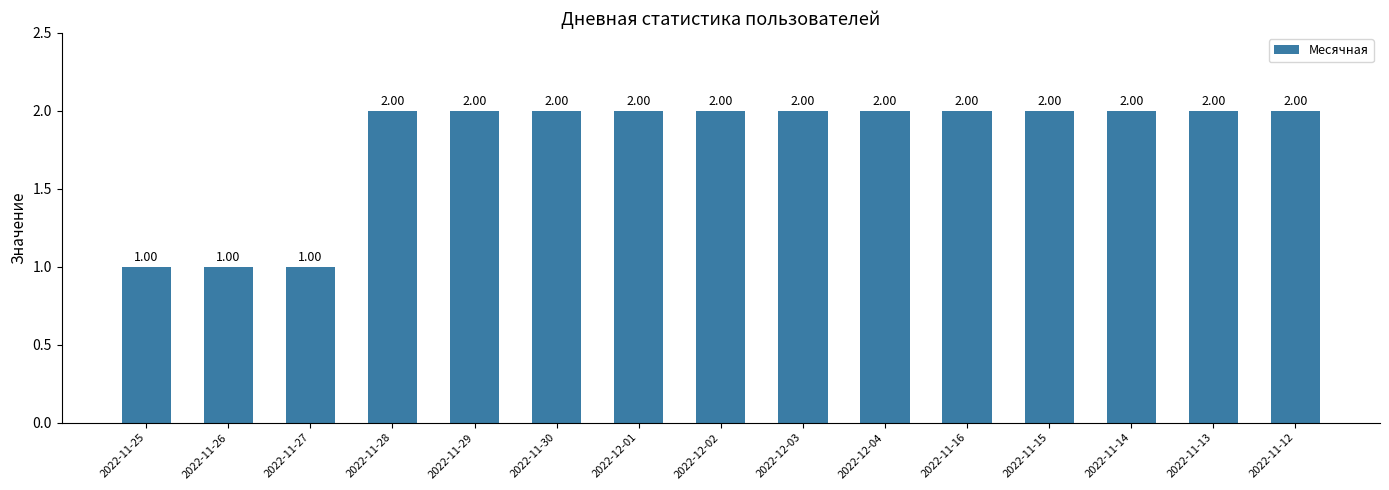

What is the ratio of the value at 2022-12-03 to the value at 2022-11-27?

2.0